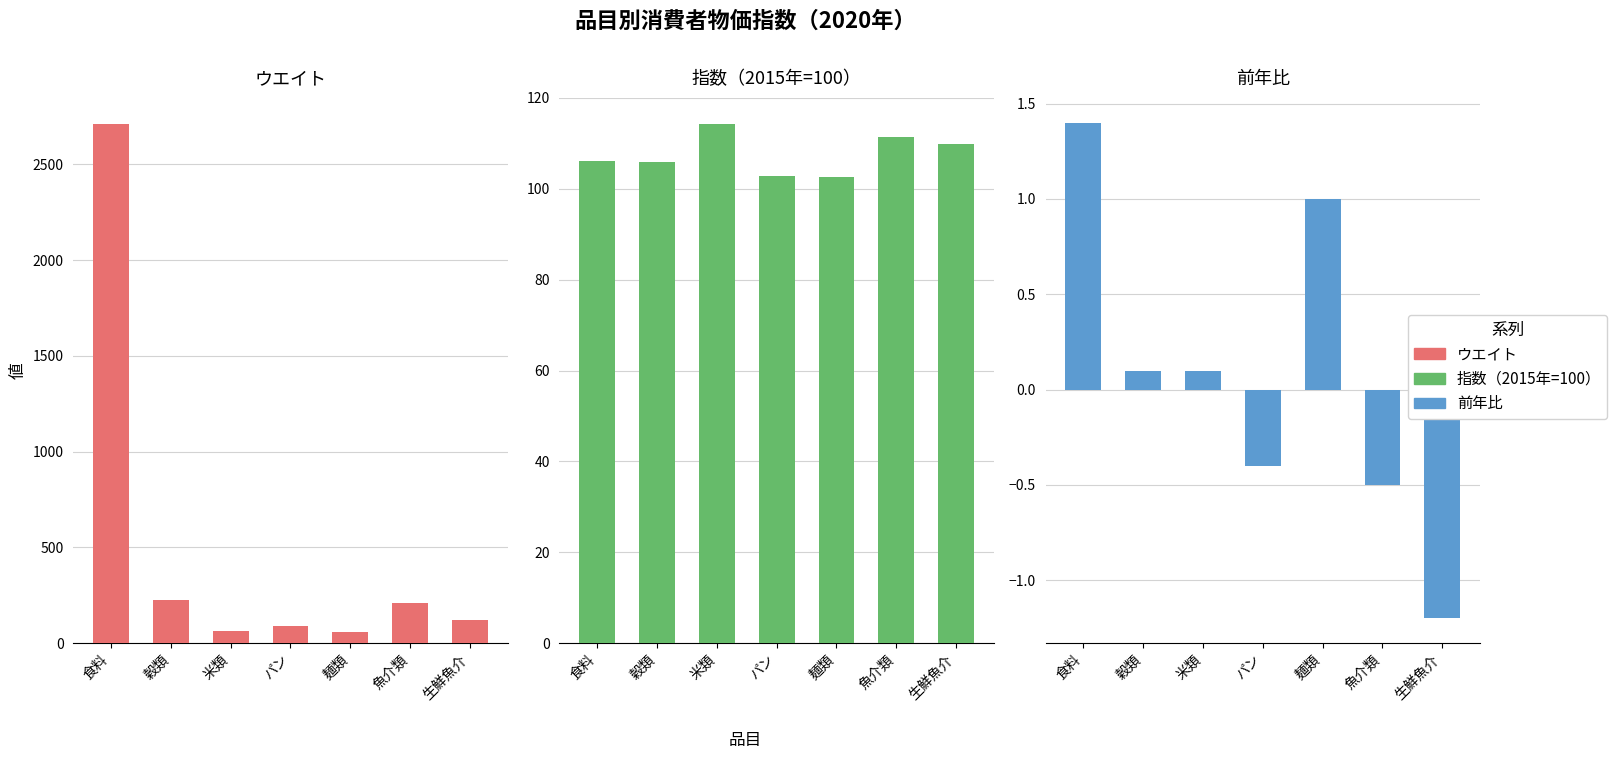

Does the chart contain stacked bars?

No